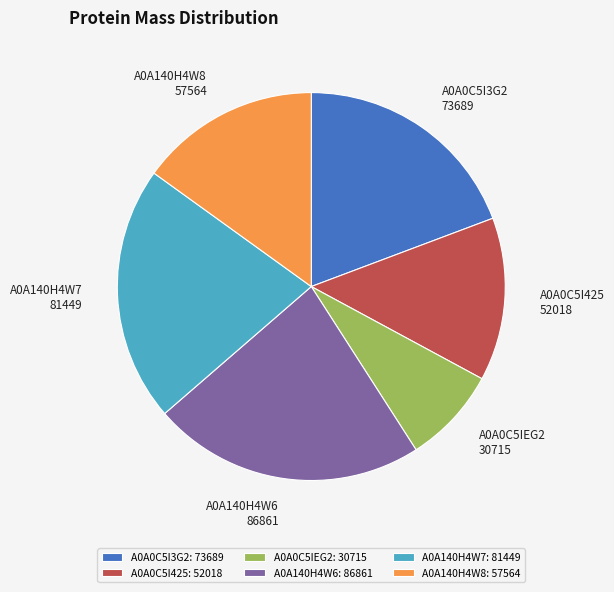

True or false: A0A0C5IEG2 accounts for 8% of the total.

True